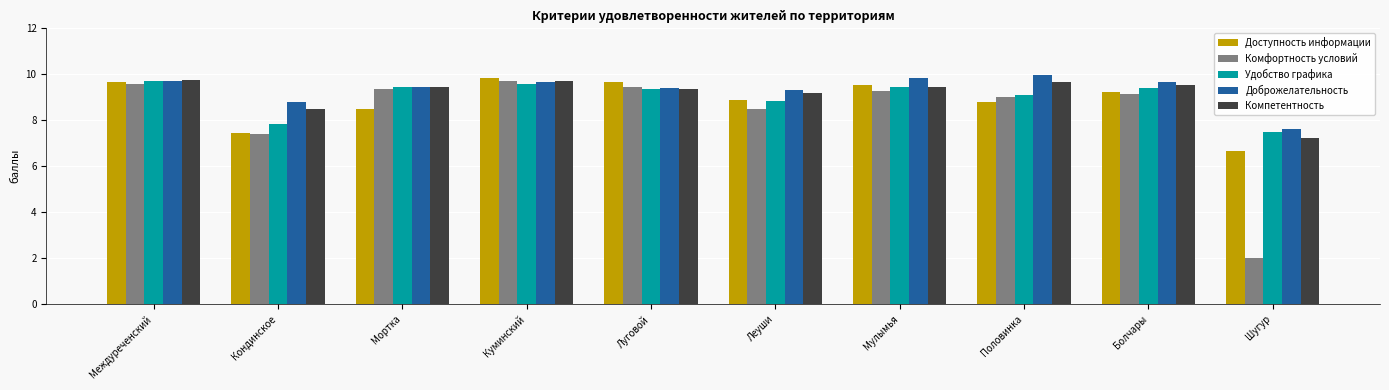

How many bars are there in total?

50